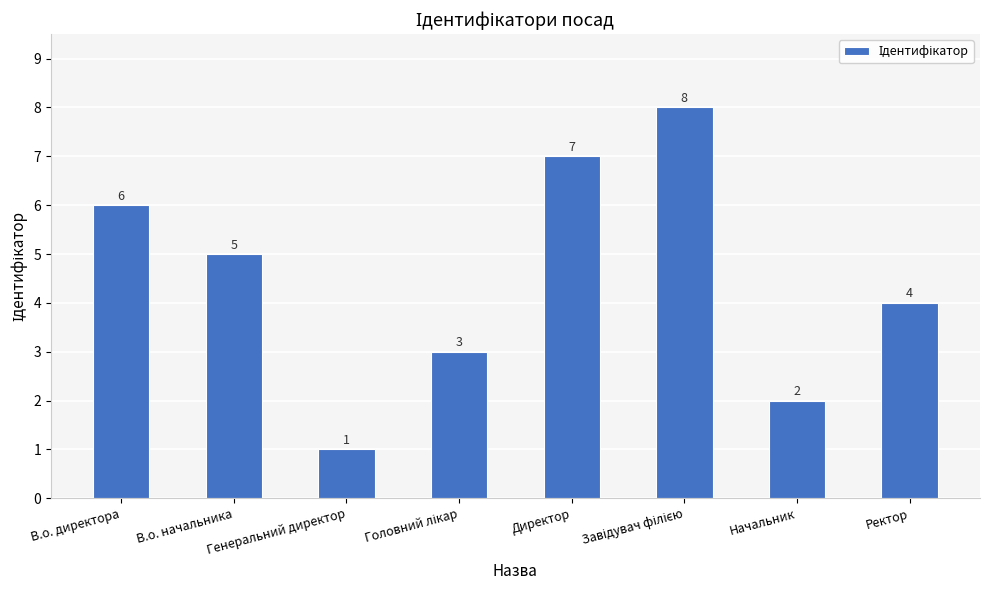

How many values are below 5?

4